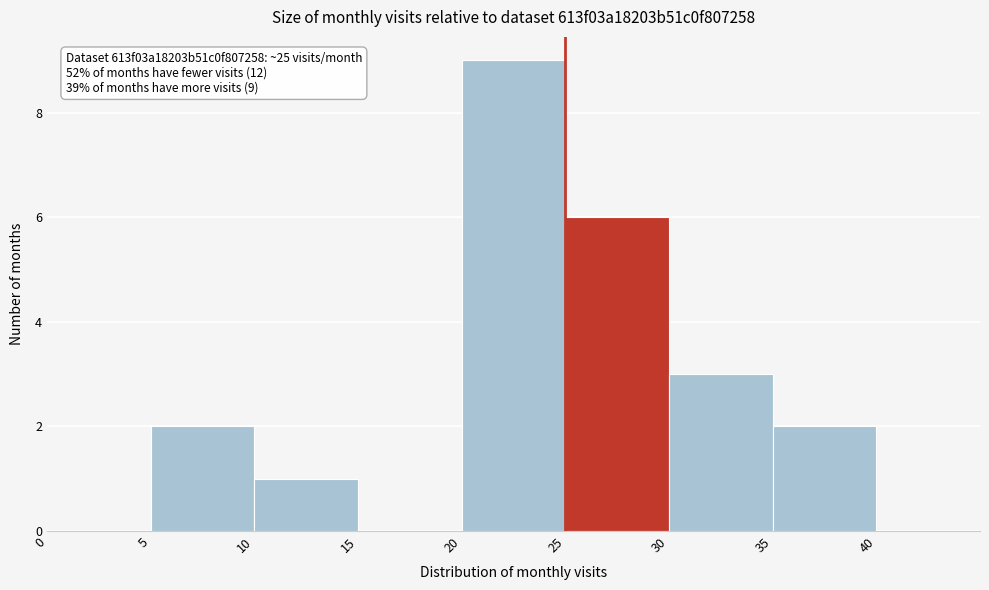

Which range on the x-axis has the tallest bar?

20 to 25